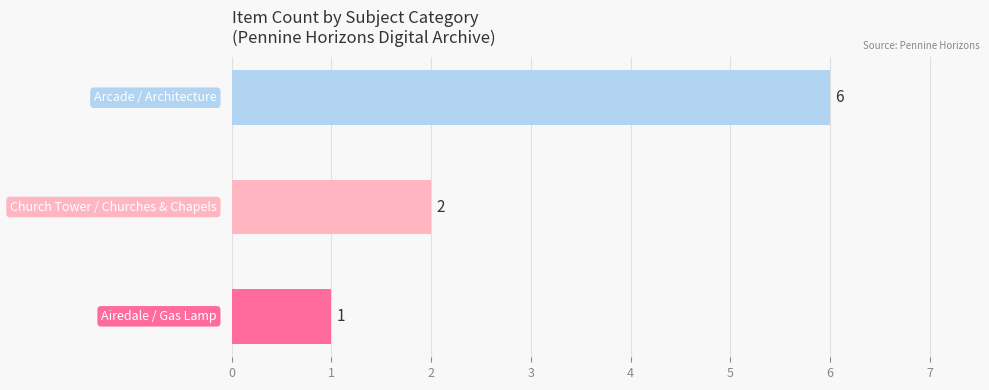

What is the maximum value shown in the chart?

6